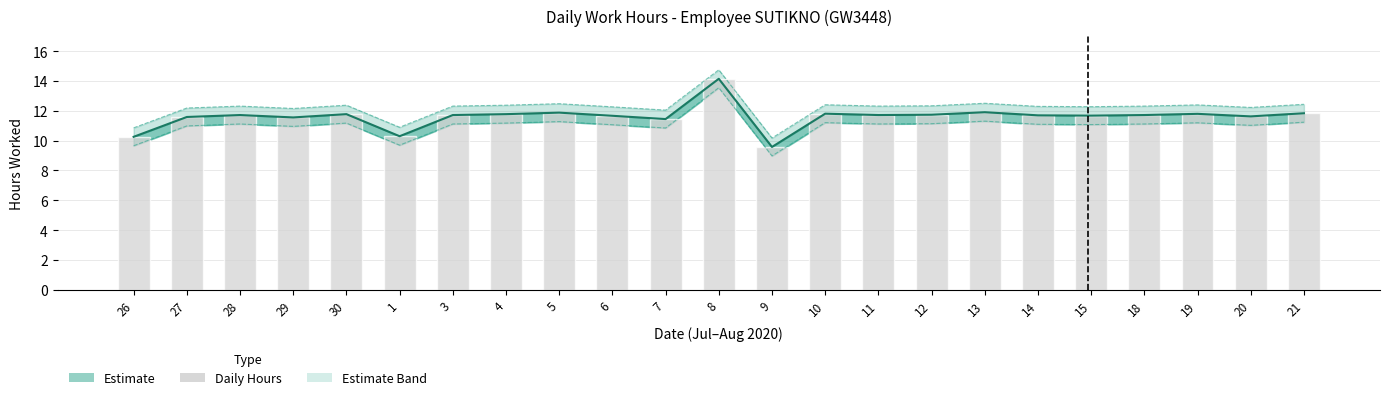

Does the chart contain any negative values?

No